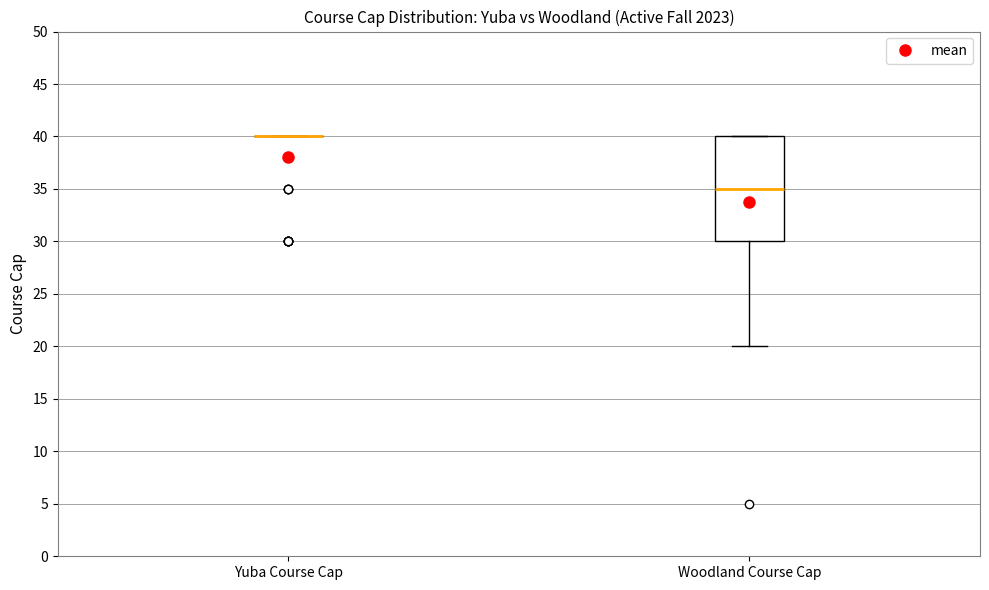

Reading left to right, transcribe this box plot: for each box, give where its median line is, the range the box spans, and where its two whiskers end, as read against the y-axis. The values are not printed on the chart, so give them approximately, as read against the axis.

Yuba Course Cap: box collapsed to a line at 40, whiskers 40 to 40
Woodland Course Cap: median 35, box 30 to 40, whiskers 20 to 40